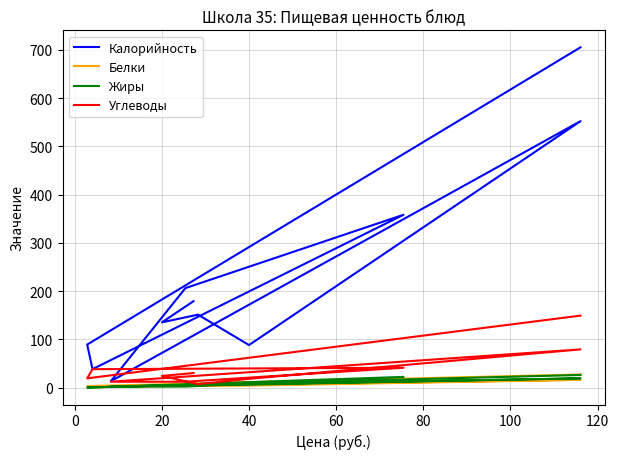

What is the difference between the second highest and minimum values in the Углеводы series?

72.0